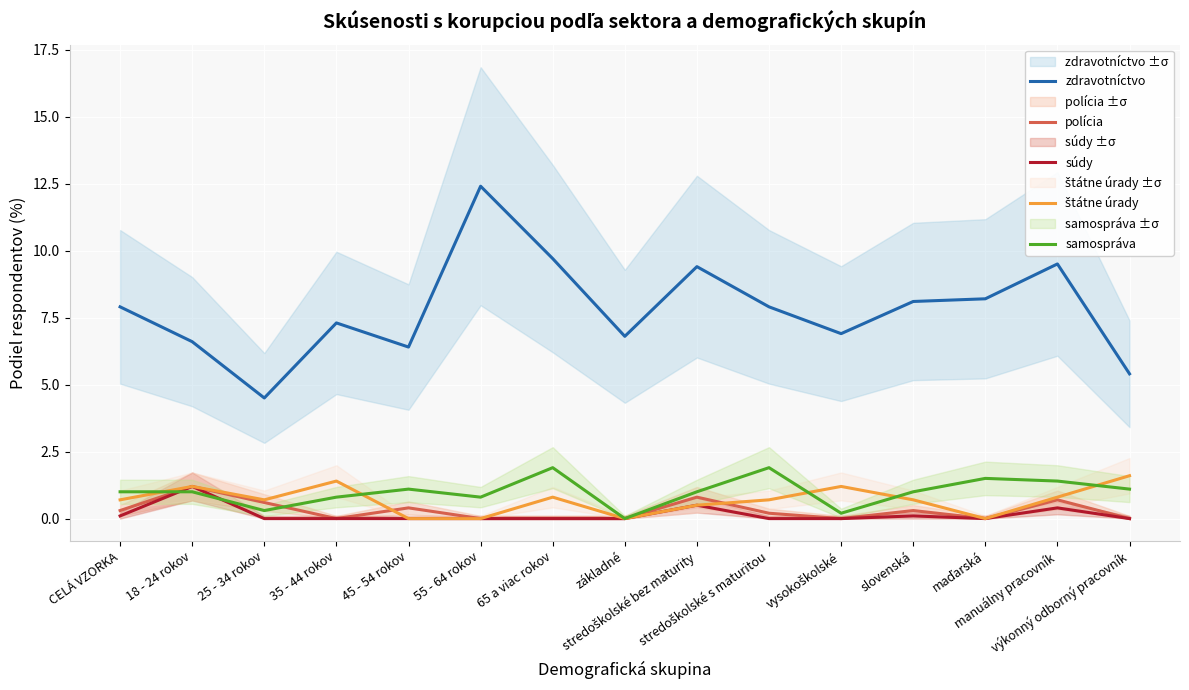

What is the label of the 3rd point from the right?

maďarská